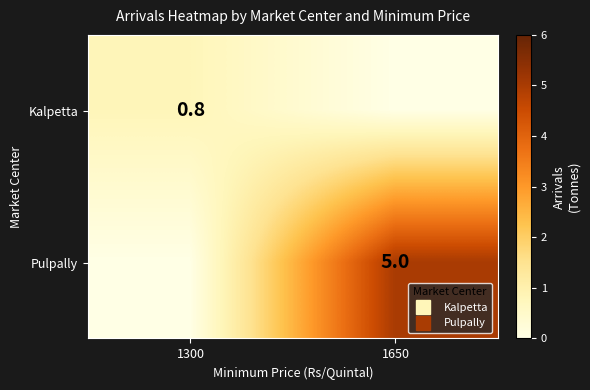

What is the difference between the Kalpetta values at 1650 and 1300?

0.8